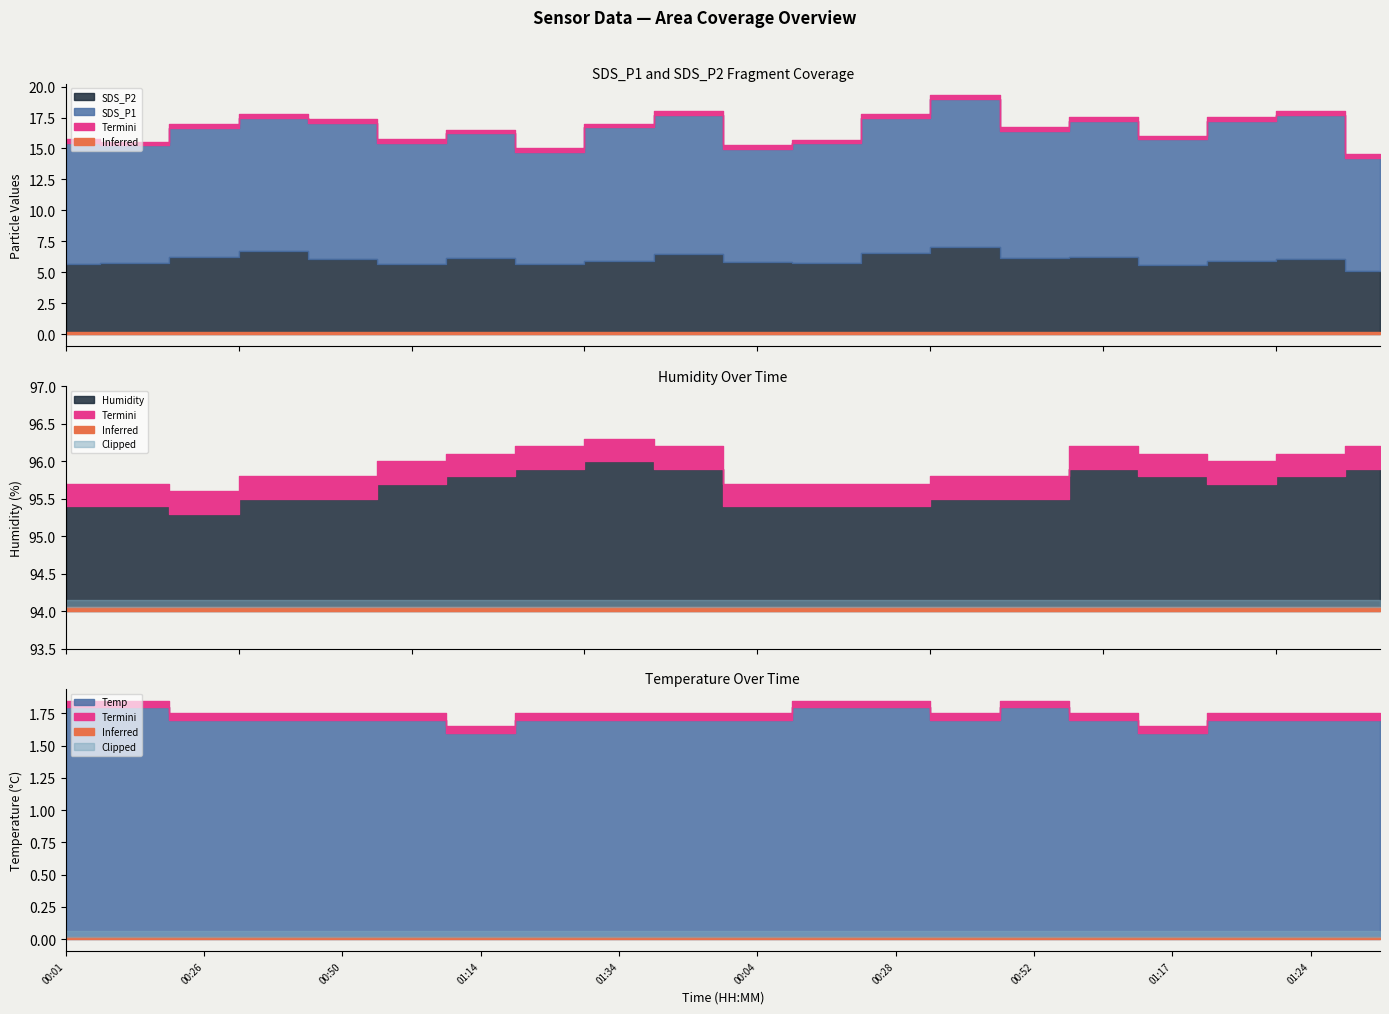

How many Humidity values are between 95 and 96?

20